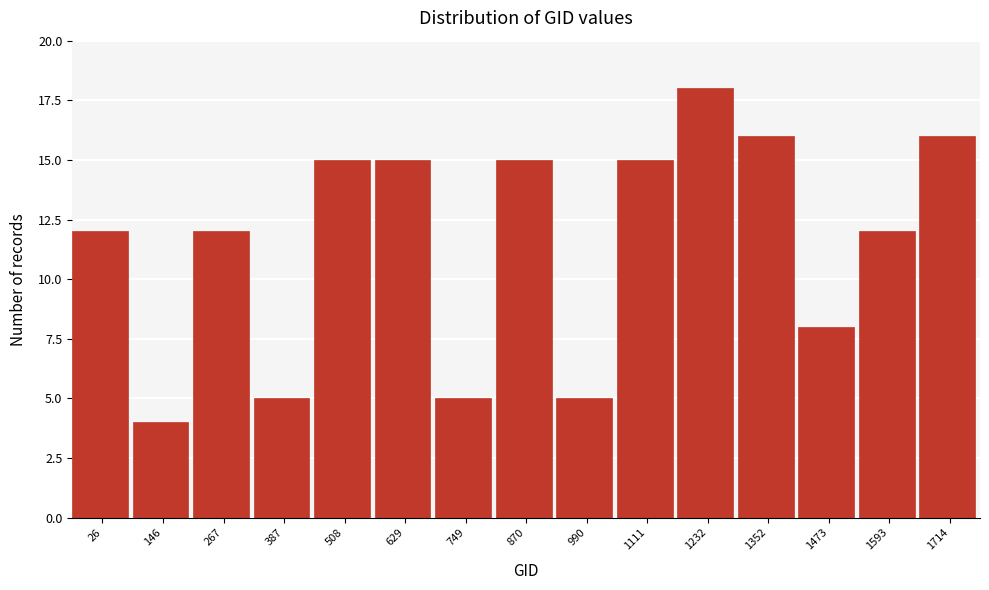

Reading left to right, extract all data points from this chart.

12	4	12	5	15	15	5	15	5	15	18	16	8	12	16